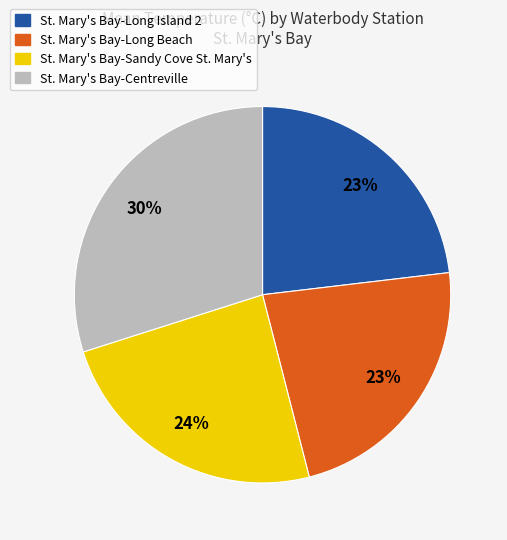

To the nearest percent, what percentage of the pie is St. Mary's Bay-Long Island 2?

23%